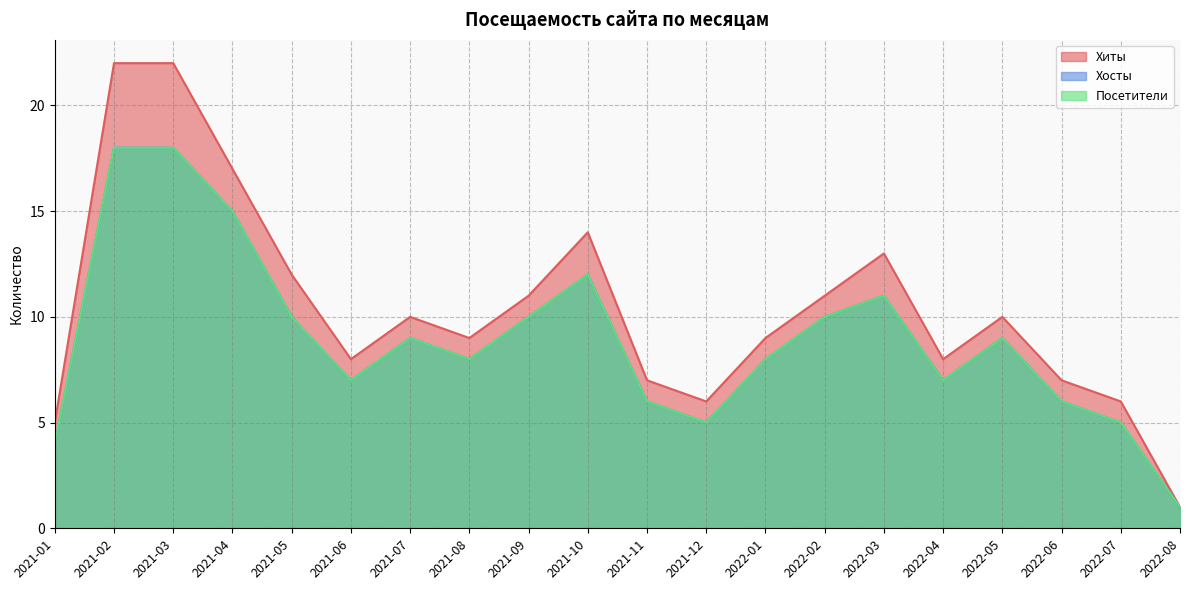

What is the difference between the maximum and minimum values in the Хосты series?

17